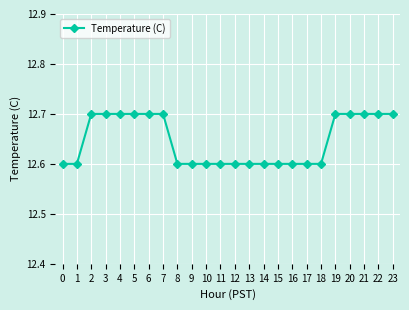

The value at 23 is 4.2. True or false?

False